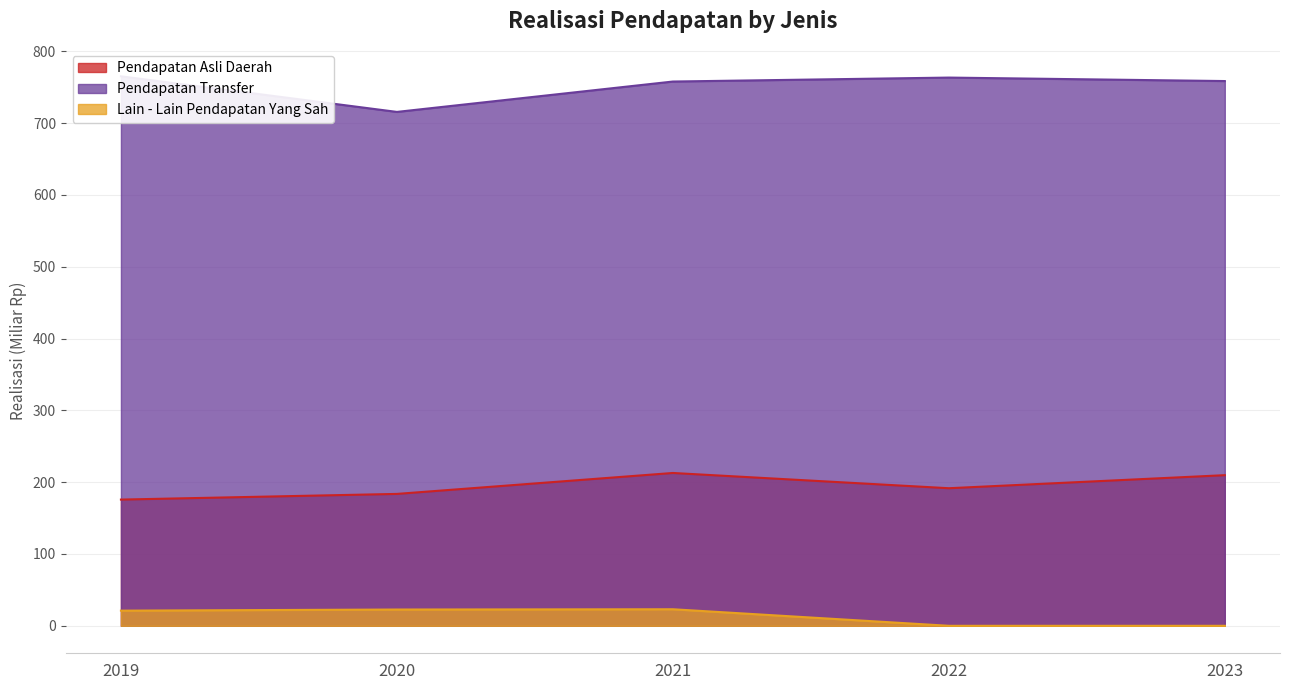

True or false: Pendapatan Transfer and Lain - Lain Pendapatan Yang Sah cross at least once.

False